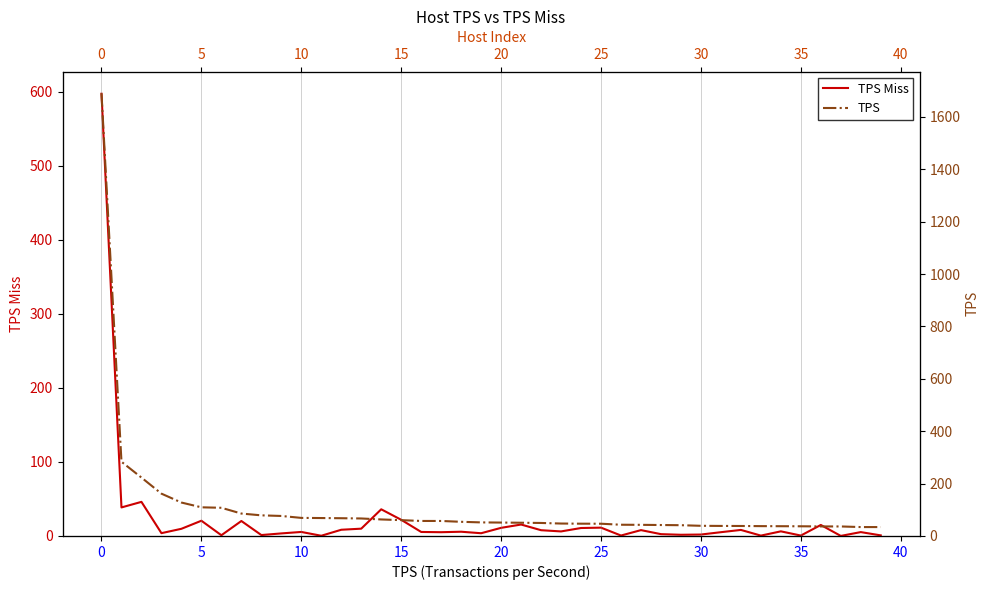

Read the TPS value at 35.

37.0